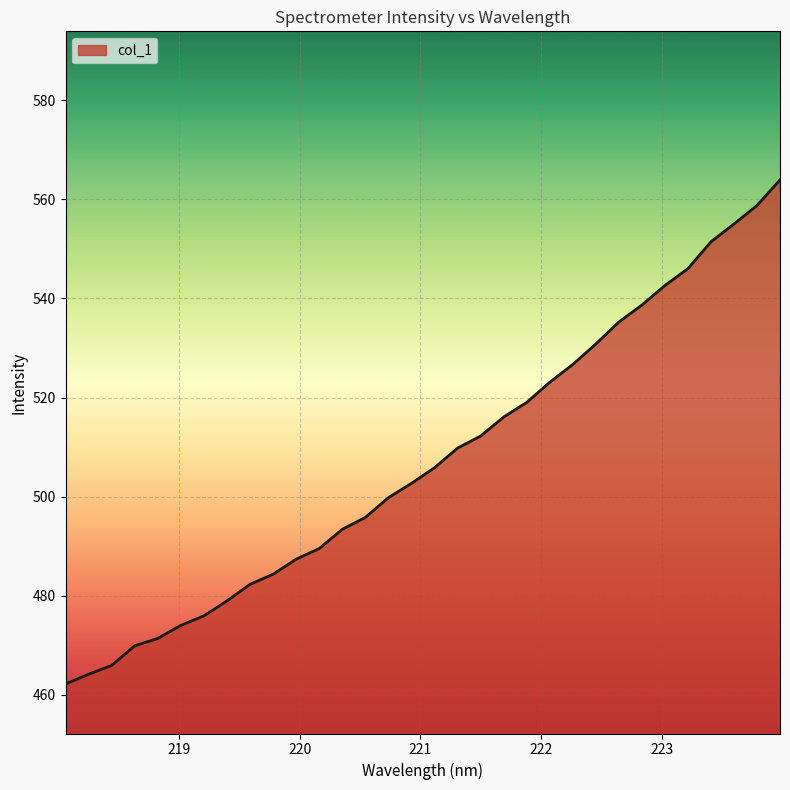

What is the minimum value shown in the chart?

462.2